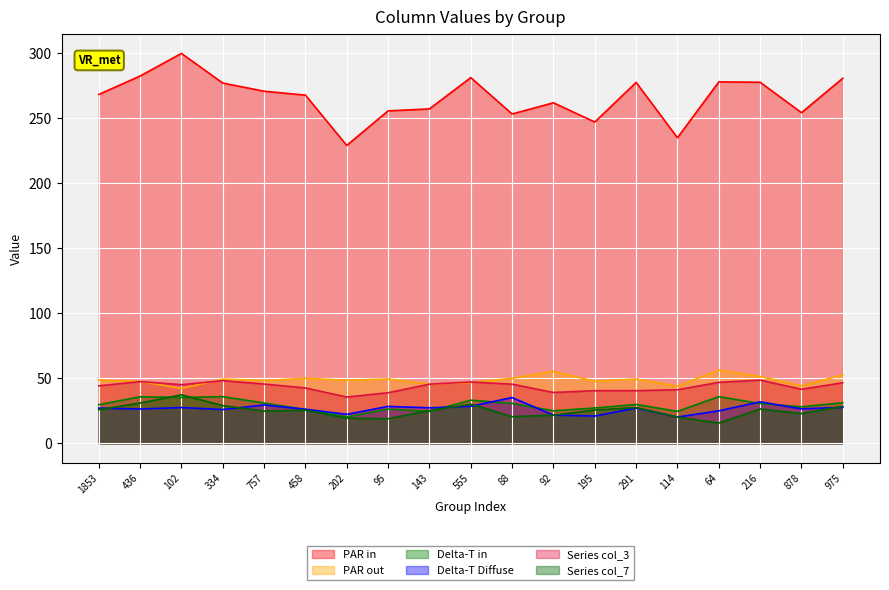

At which label does col_5 first exceed 29?

1853